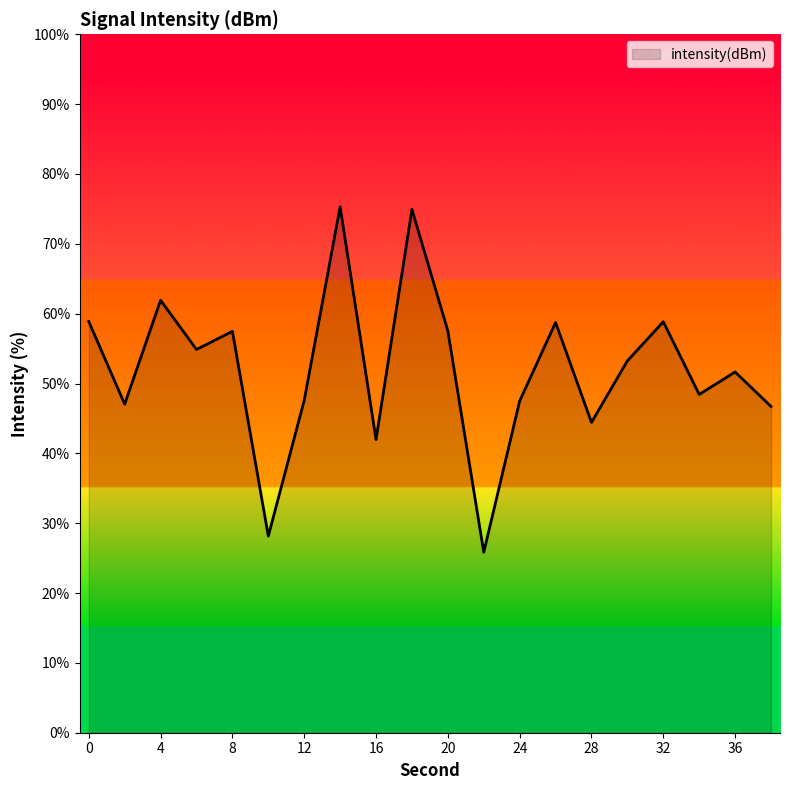

What is the difference between the maximum and minimum values?

49.5